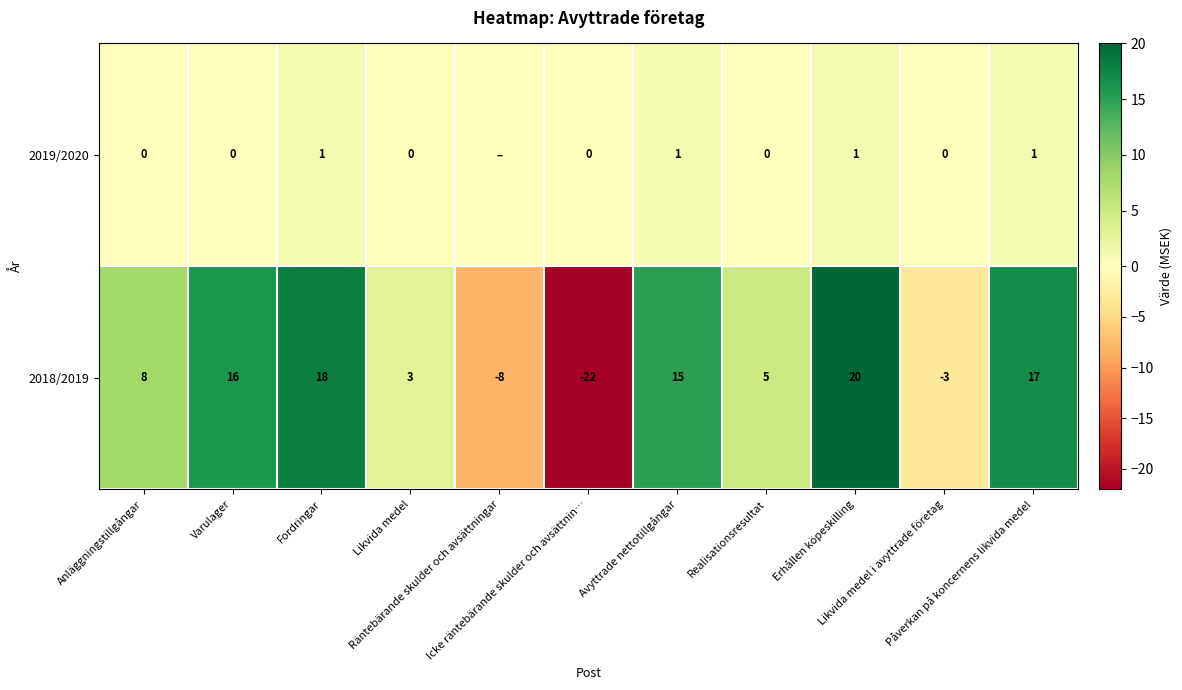

At how many categories does at least one series exceed 1?

8